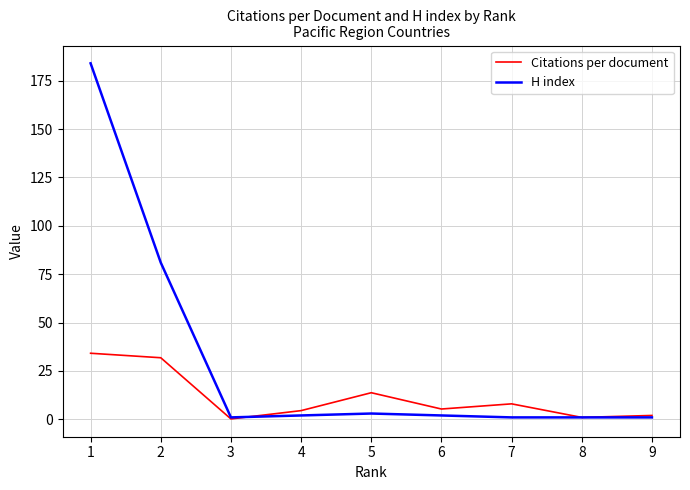

The H index series shows 3.0 at 5. True or false?

True